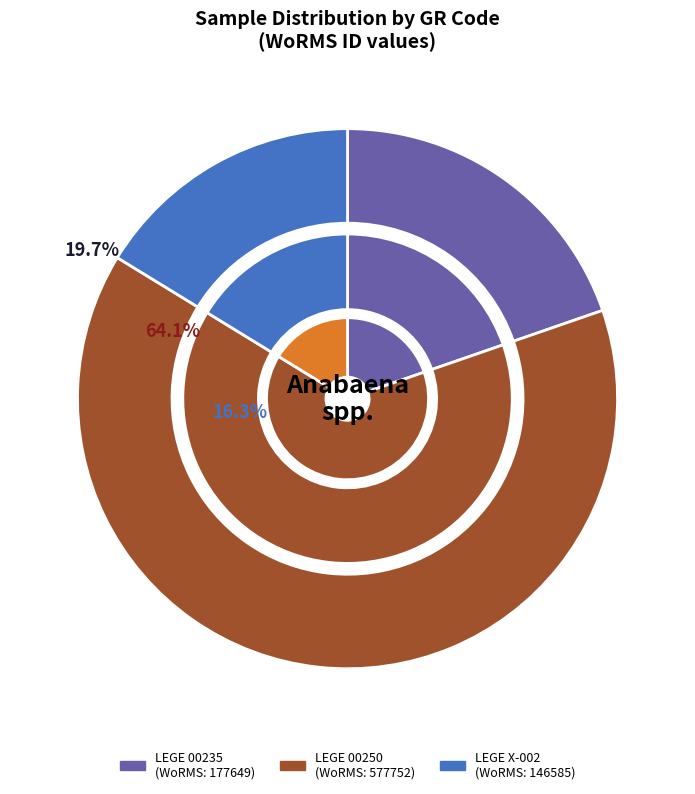

What is the majority slice?

LEGE 00250